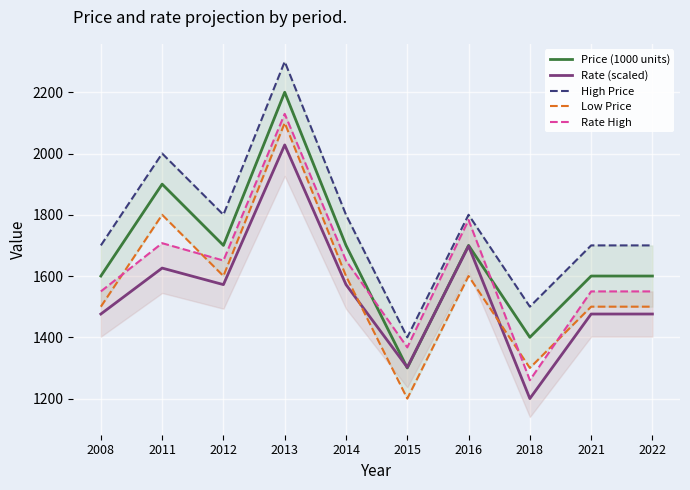

What is the average value of the Price (1000 units) series?

1670.0